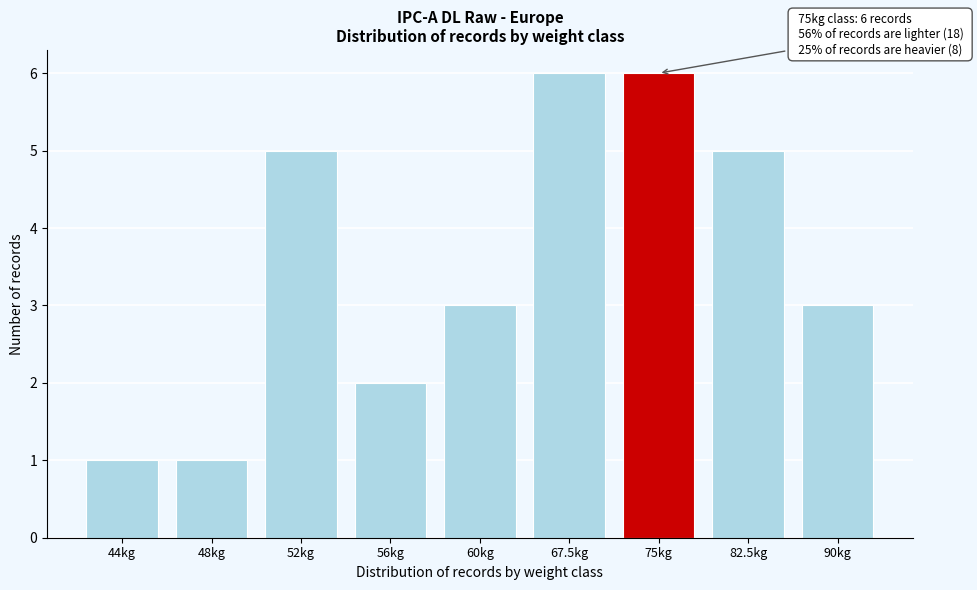

Reading left to right, extract all data points from this chart.

1	1	5	2	3	6	6	5	3